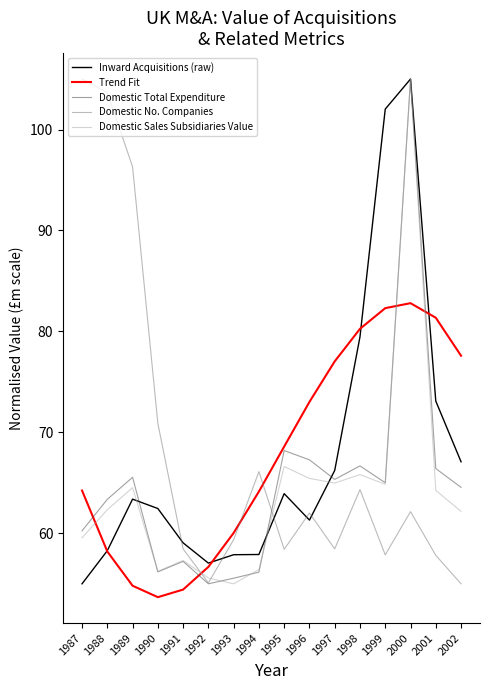

Does the chart have visible grid lines?

No